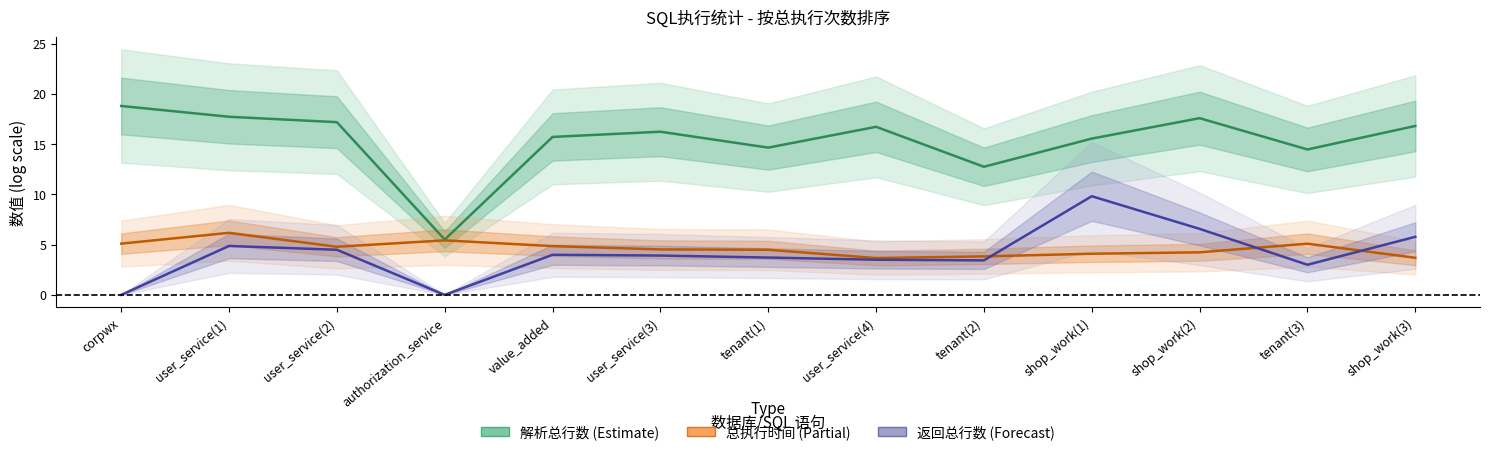

Read the 返回总行数 (log) value at user_service(4).

3.5